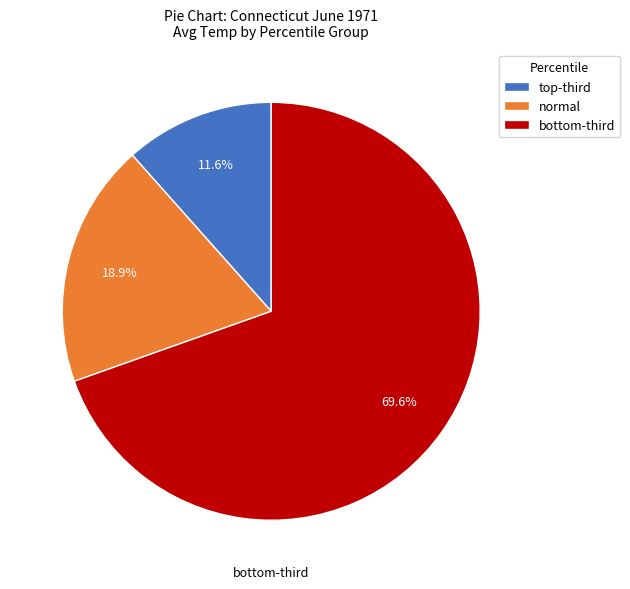

To the nearest percent, what is the average slice percentage?

33%